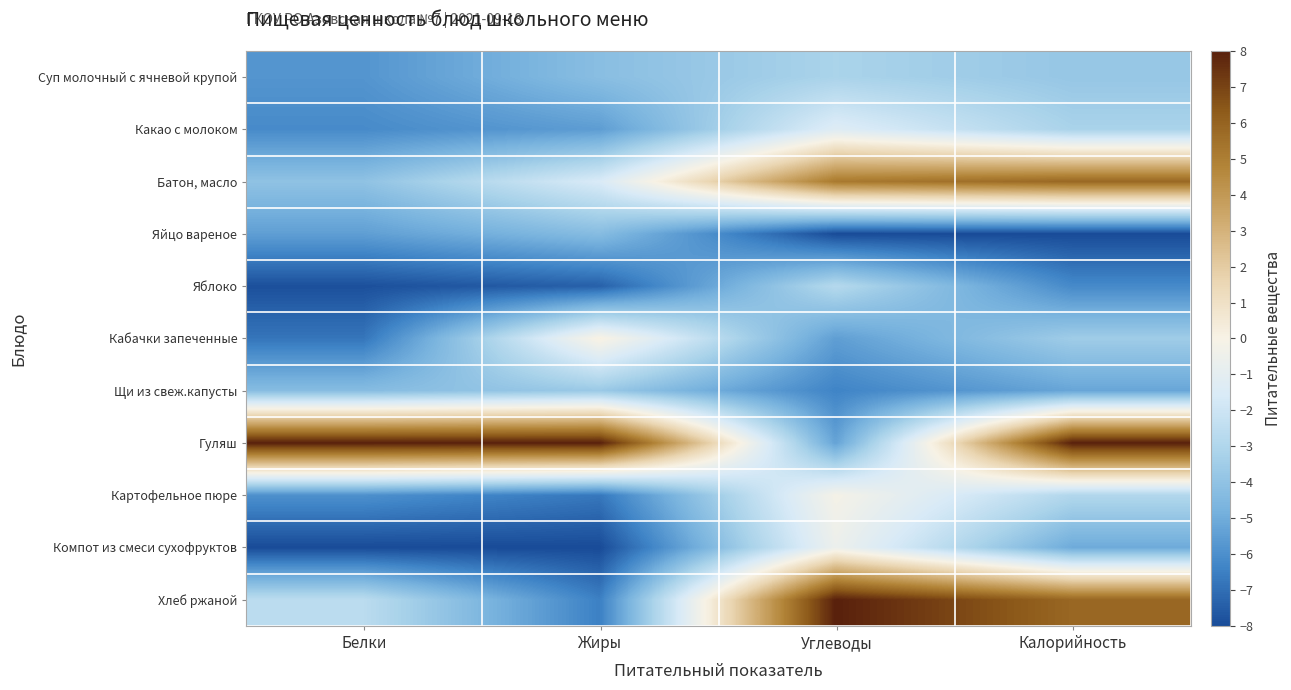

At which category is the sum across all series the highest?

Калорийность